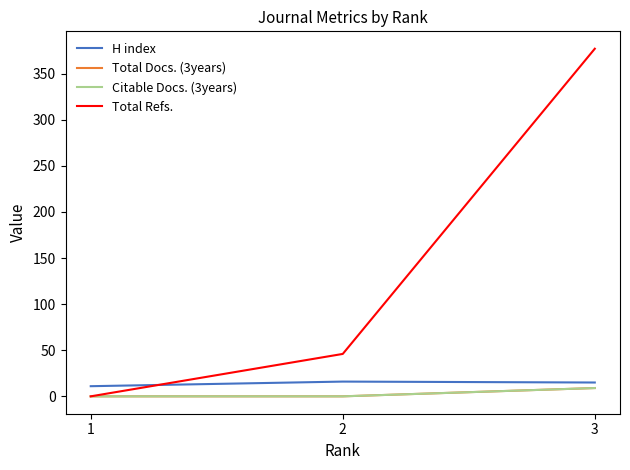

Does the chart display data point markers on the line(s)?

No